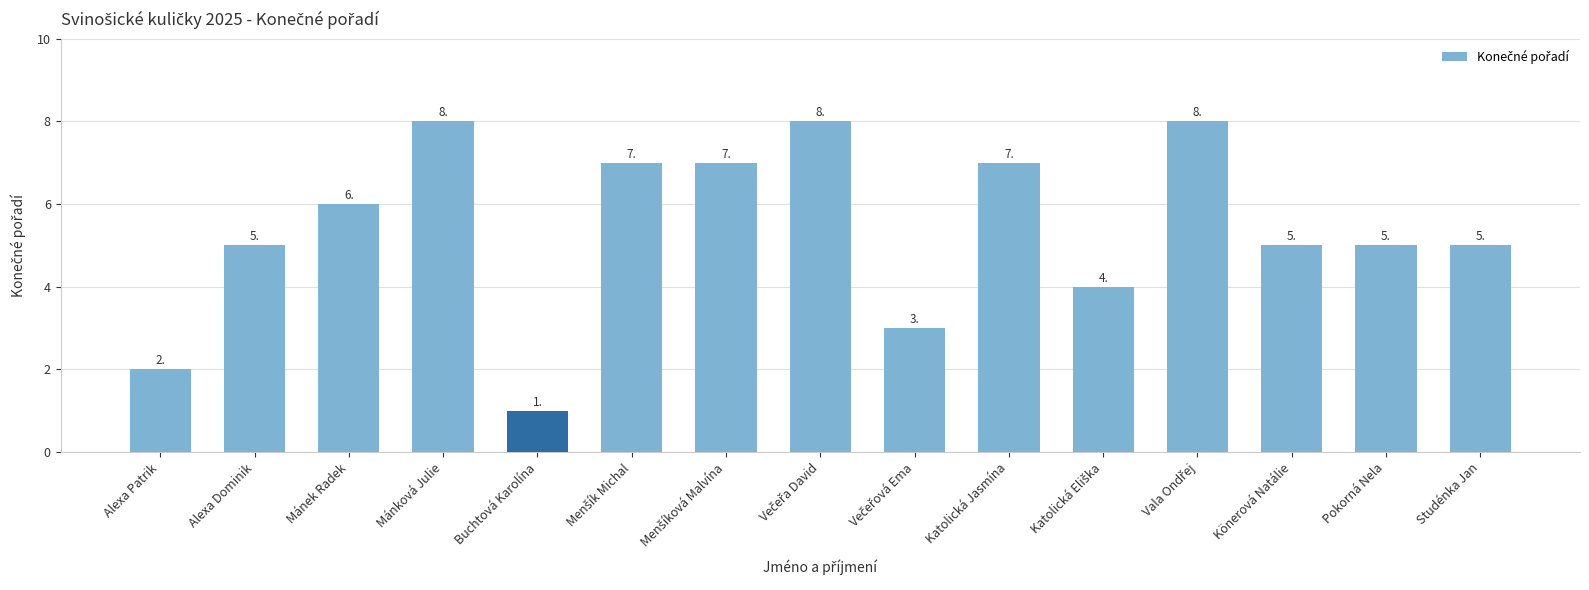

Approximately how many times larger is the value at Mánek Radek compared to Könerová Natálie?

1.2